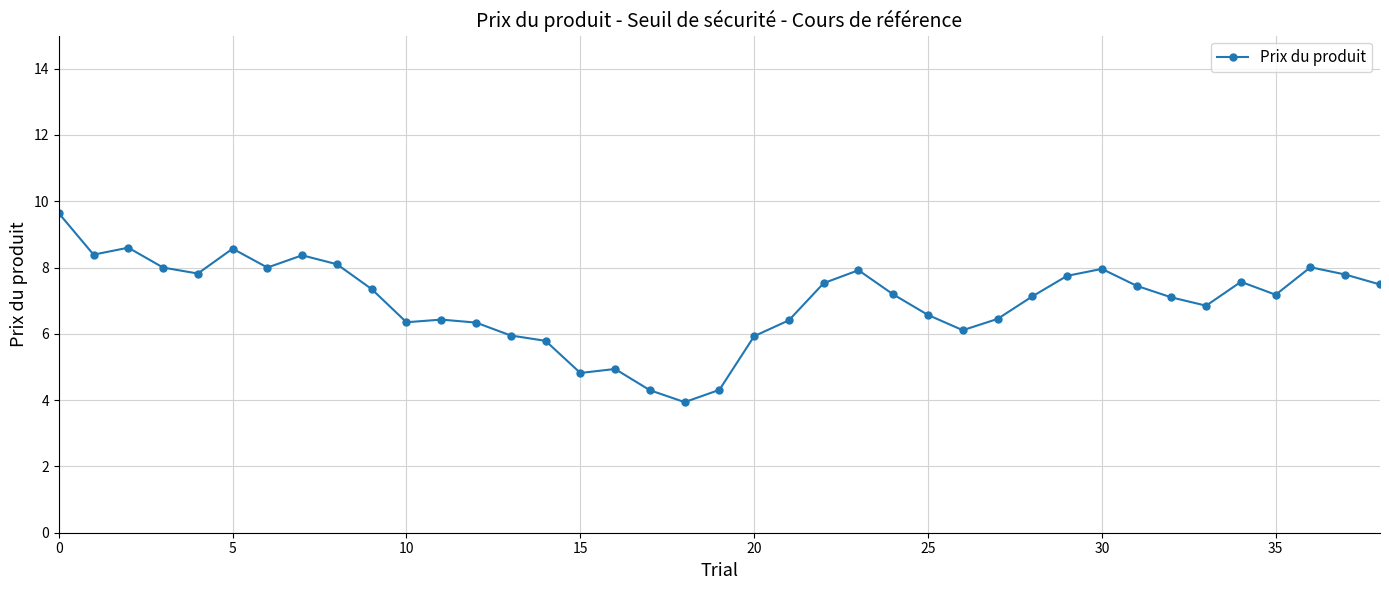

Count the number of data series in this chart.

1